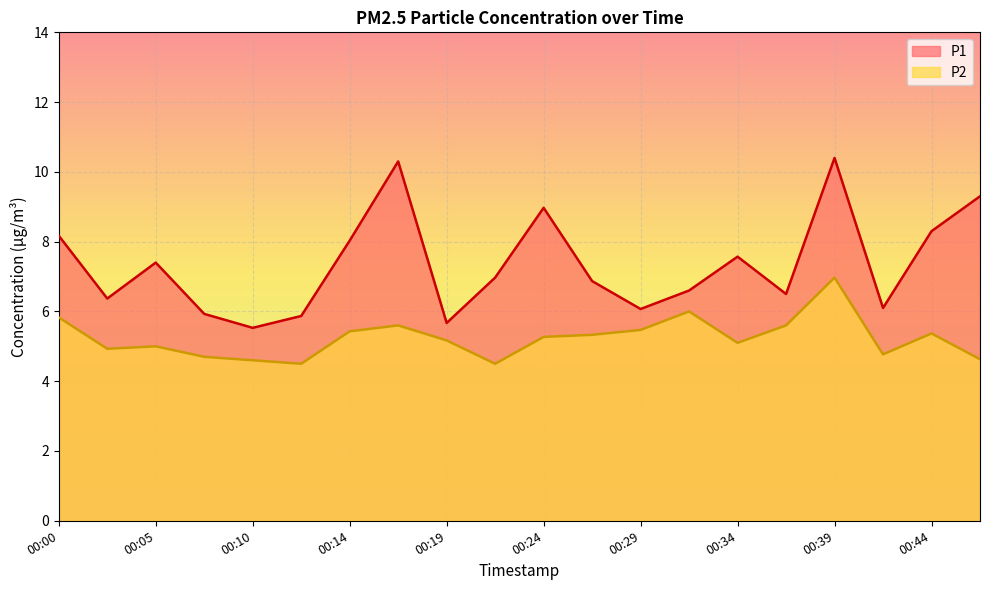

What is the highest value of the P2 series?

7.0